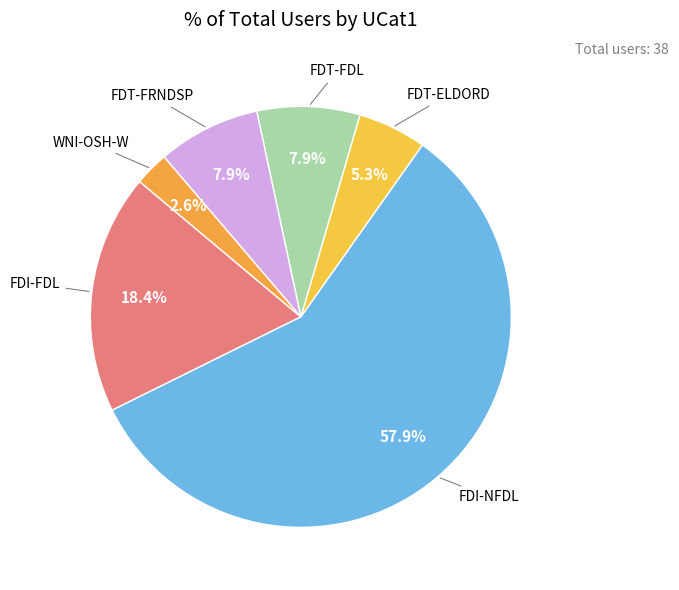

How many segments does this pie chart have?

6